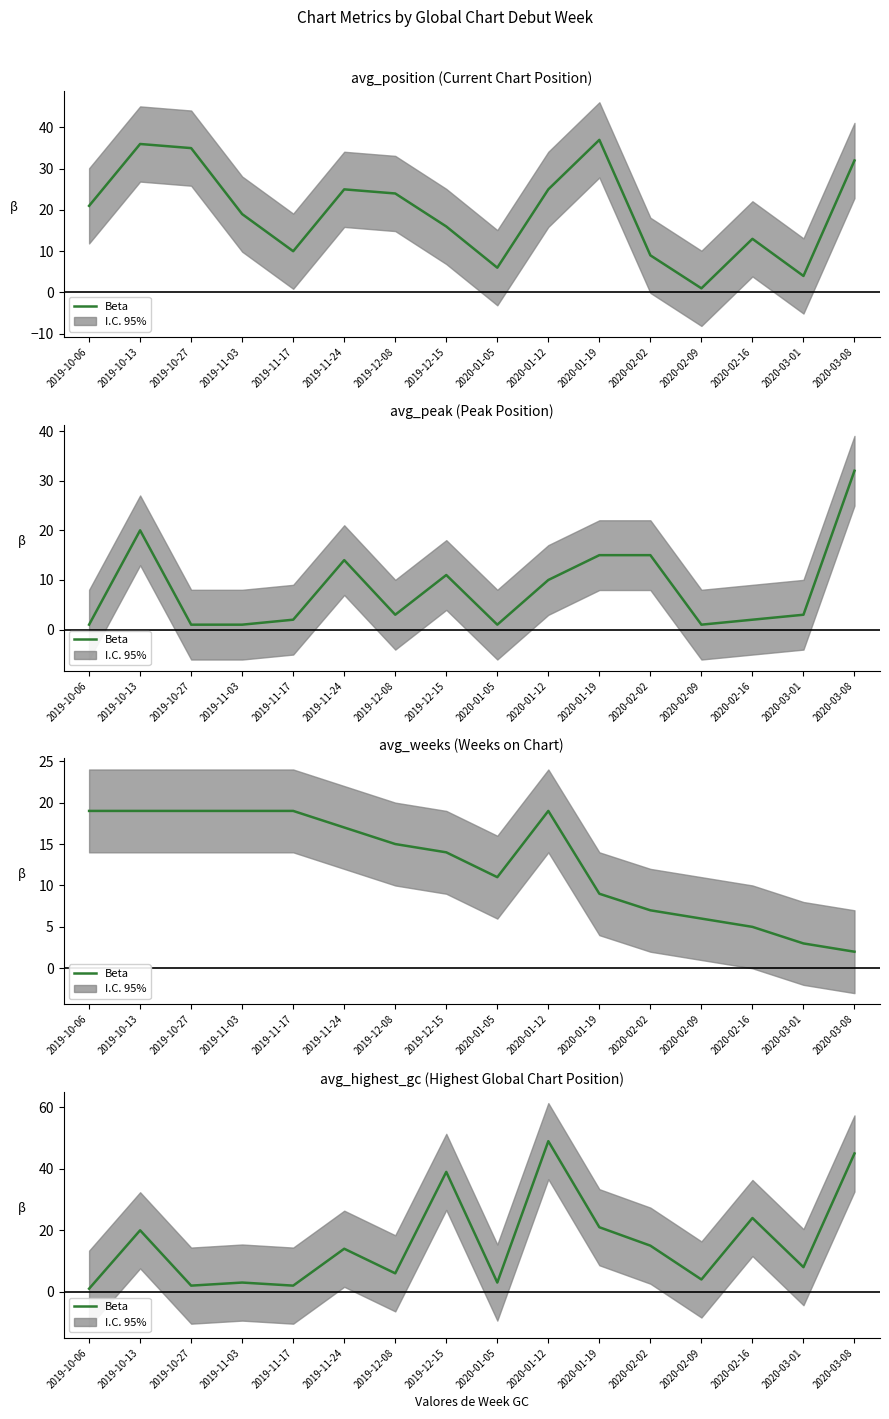

How many lines are shown in the chart?

1